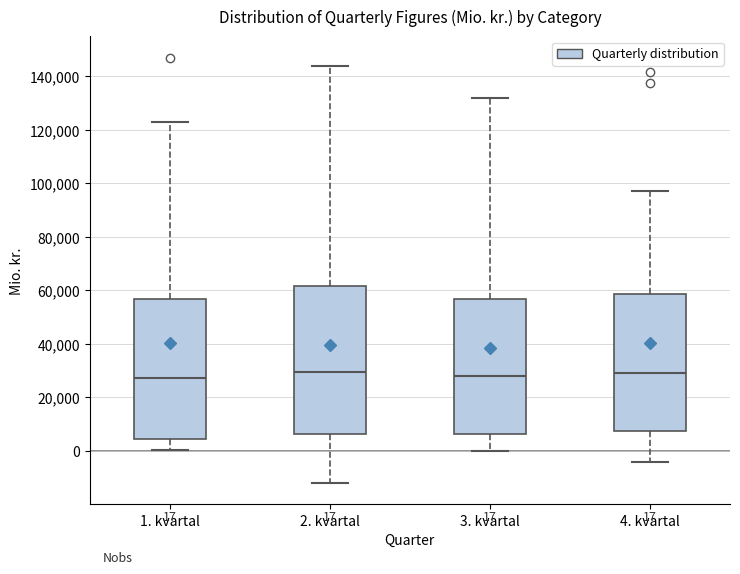

Comparing the boxes themselves (not the whiskers), which one is the tallest?

2. kvartal